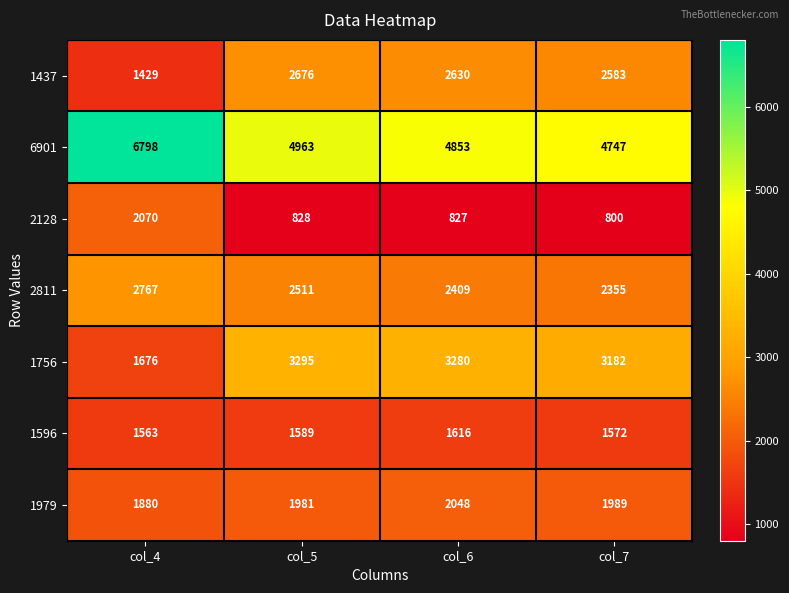

What is the minimum value for 1979?

1880